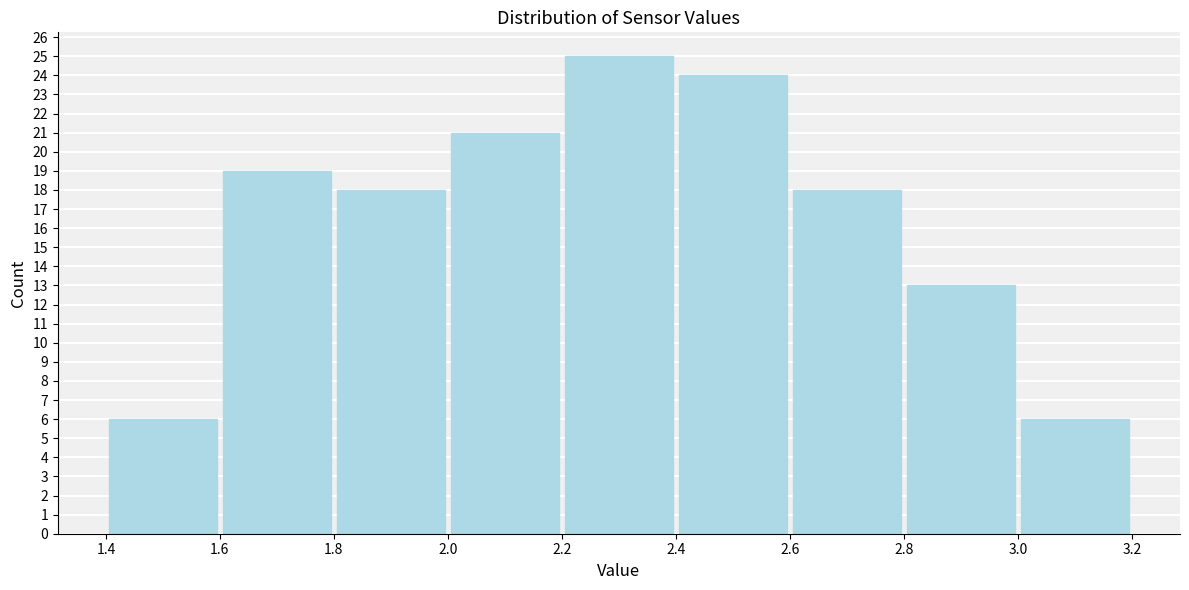

Reading left to right, list every bar in this chart as the range it spans on the x-axis followed by its height. The values are not printed on the chart, so give them approximately, as read against the axis.

1.4 to 1.6: 6
1.6 to 1.8: 19
1.8 to 2.0: 18
2.0 to 2.2: 21
2.2 to 2.4: 25
2.4 to 2.6: 24
2.6 to 2.8: 18
2.8 to 3.0: 13
3.0 to 3.2: 6